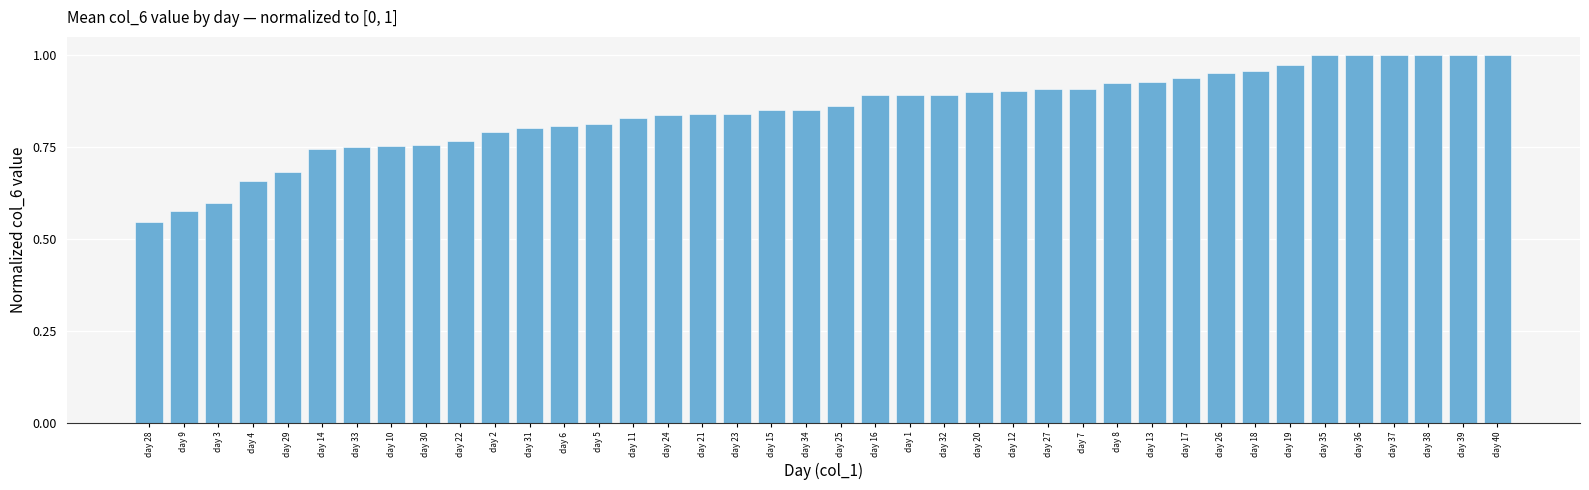

At which category does the chart reach its minimum across all series?

day 28